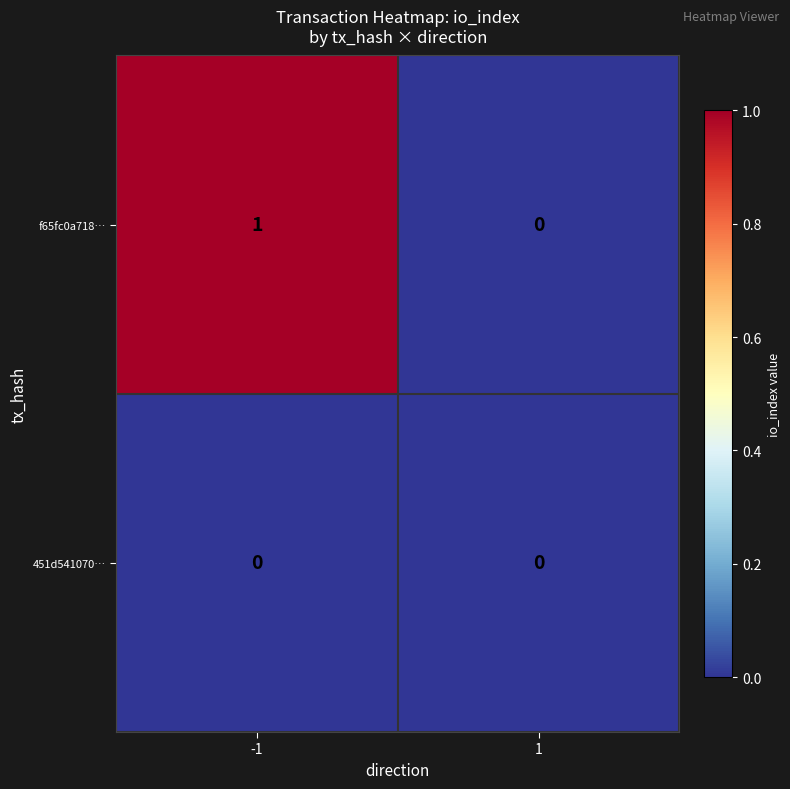

Which series has the largest total across all categories?

f65fc0a718…